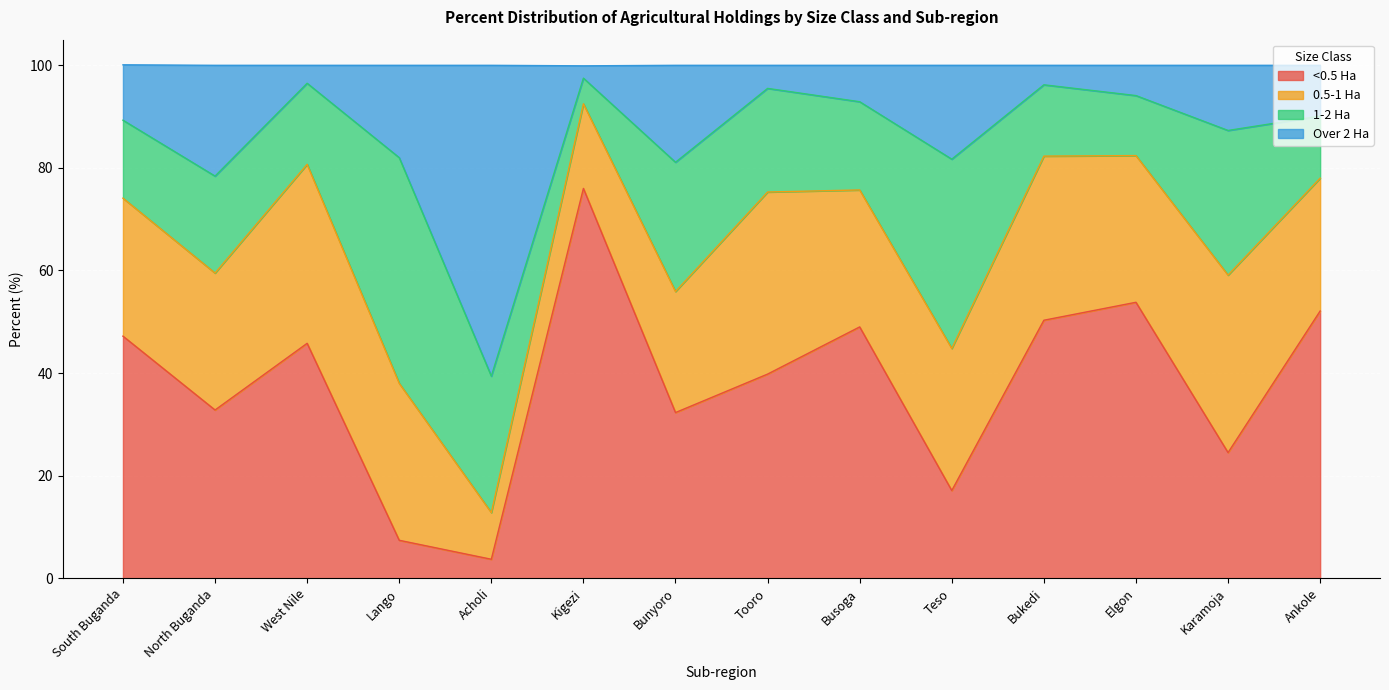

Which category has the highest value in the <0.5 Ha series?

Kigezi